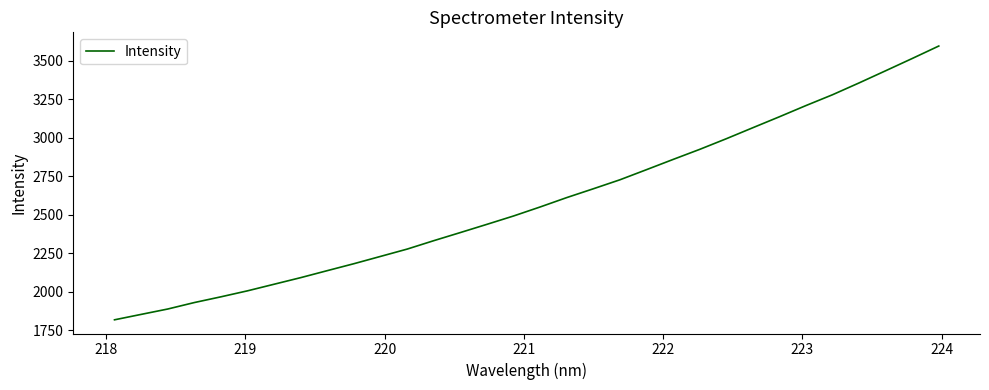

What is the difference between the maximum and minimum values?

1778.5